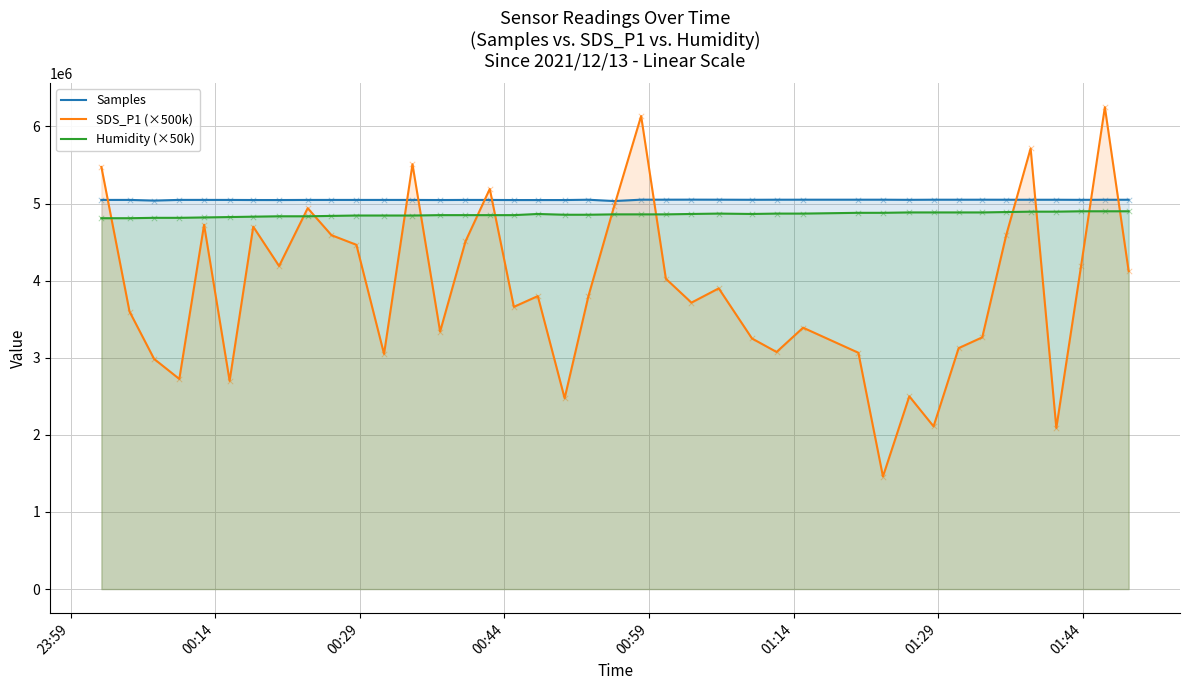

Which series contains the highest Y value?

SDS_P1 (×500k)